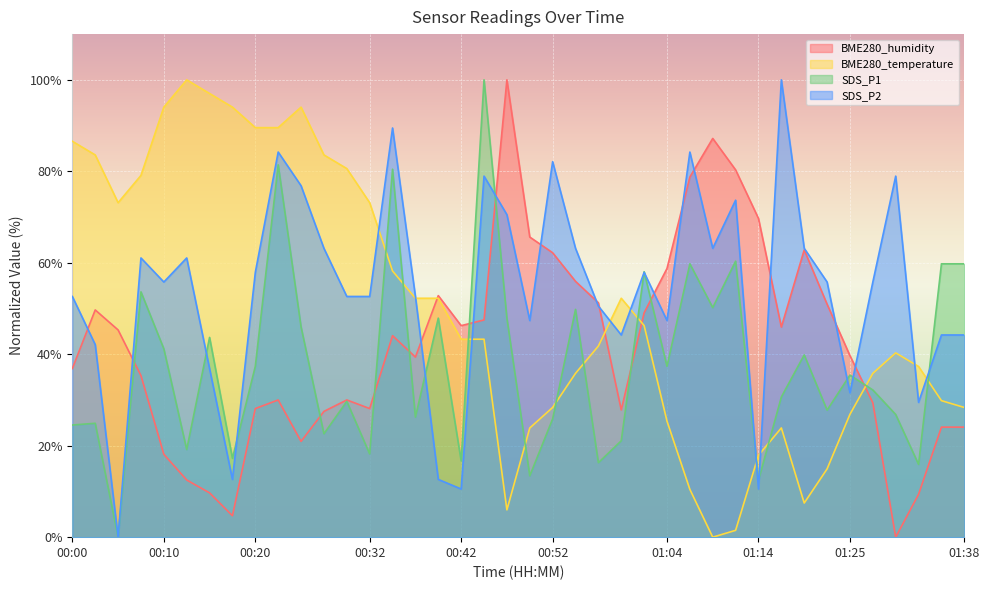

Which series has the widest spread of values?

BME280_humidity